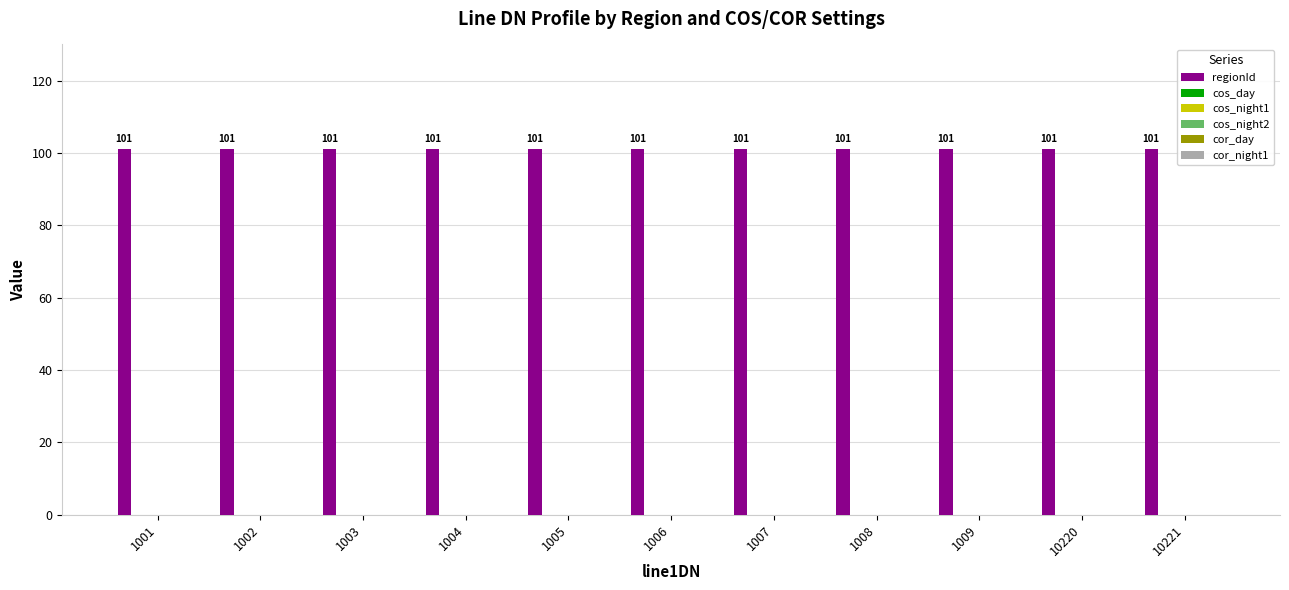

At 1001, list the series in order from smallest to largest.

cos_day, cos_night1, cos_night2, cor_day, cor_night1, regionId